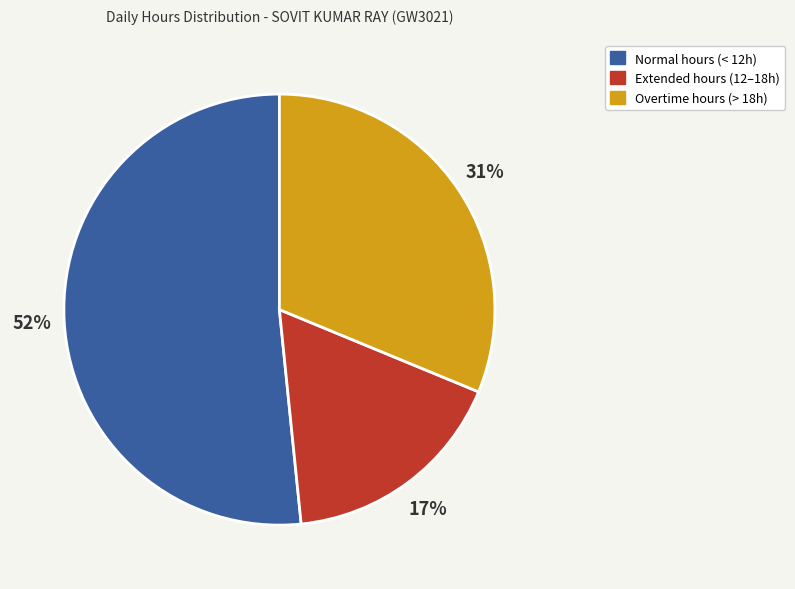

To the nearest percent, what portion does Normal hours (< 12h) represent?

52%